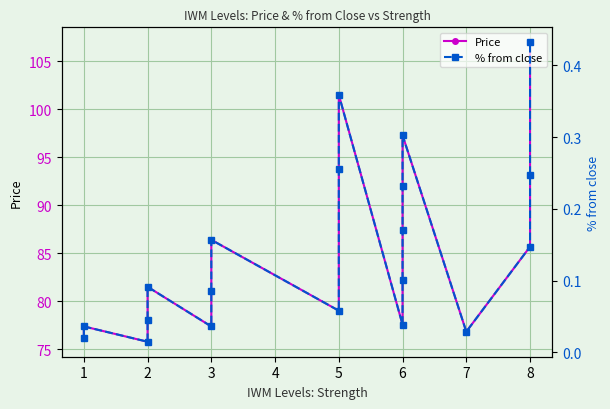

True or false: % from close and Price cross at least once.

False